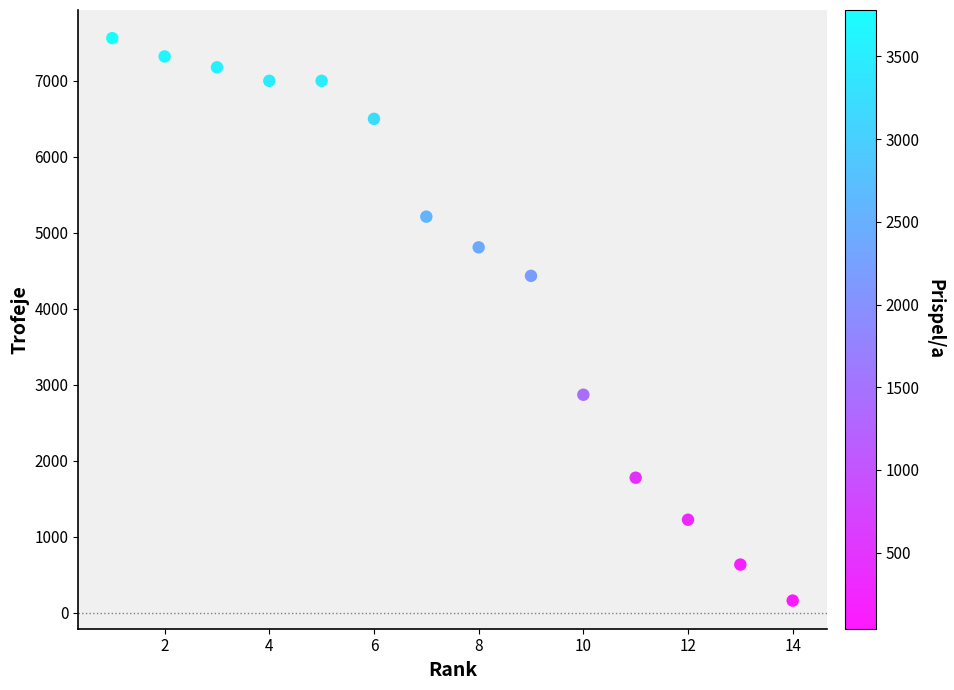

What is the range of X values (max minus min)?

13